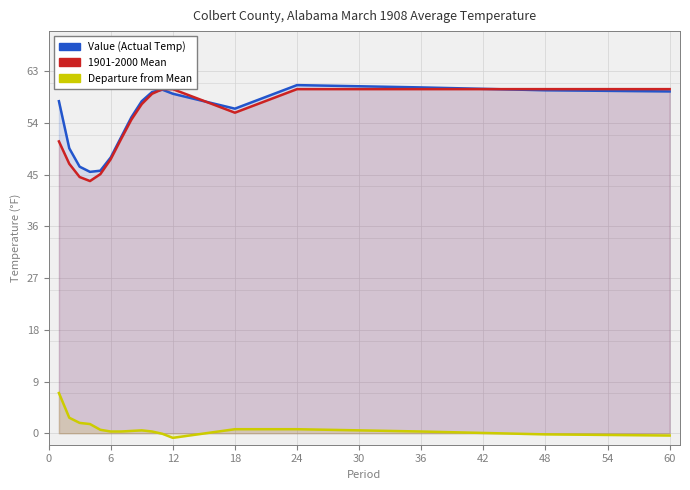

What is the maximum value for Departure?

7.0